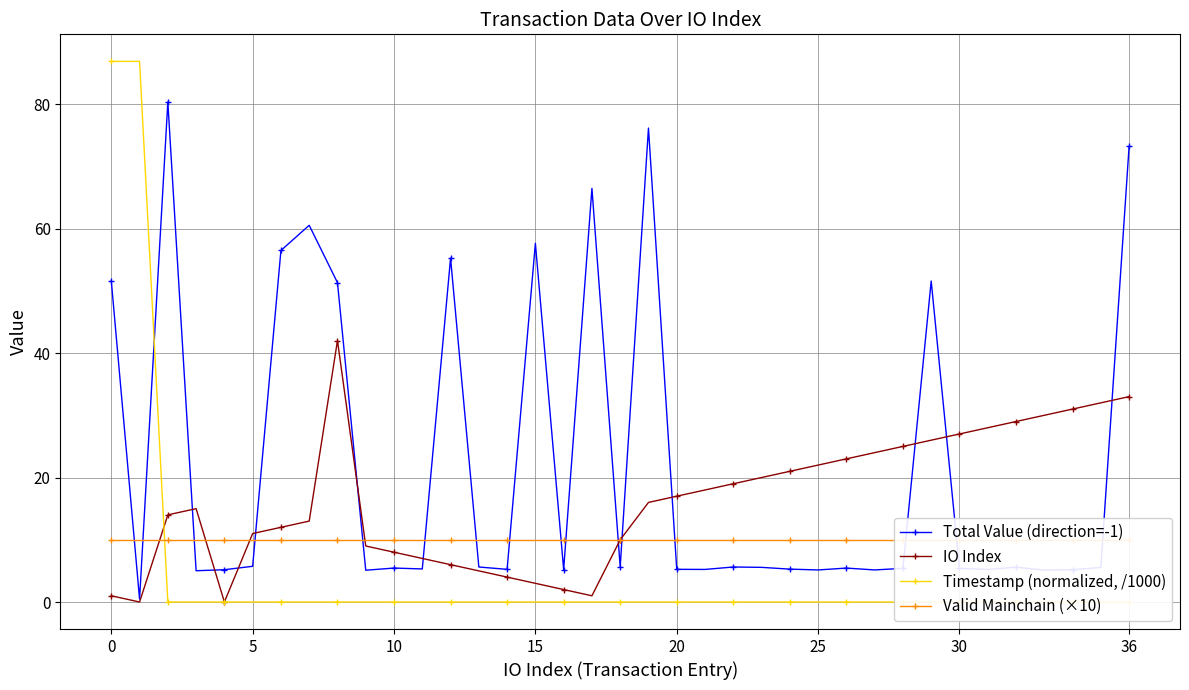

At how many categories does at least one series exceed 70?

5